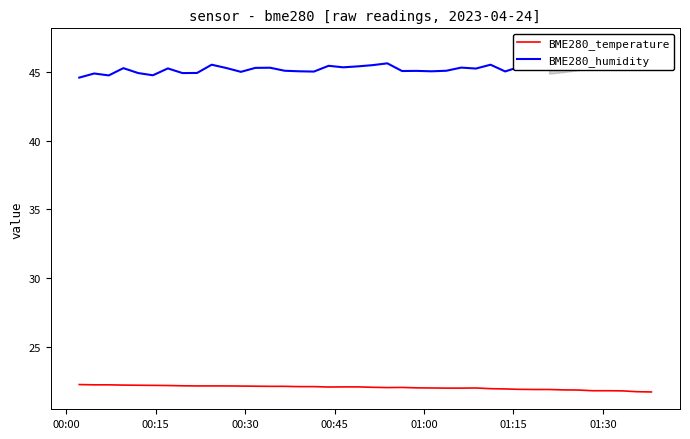

What is the maximum value for BME280_temperature?

22.2